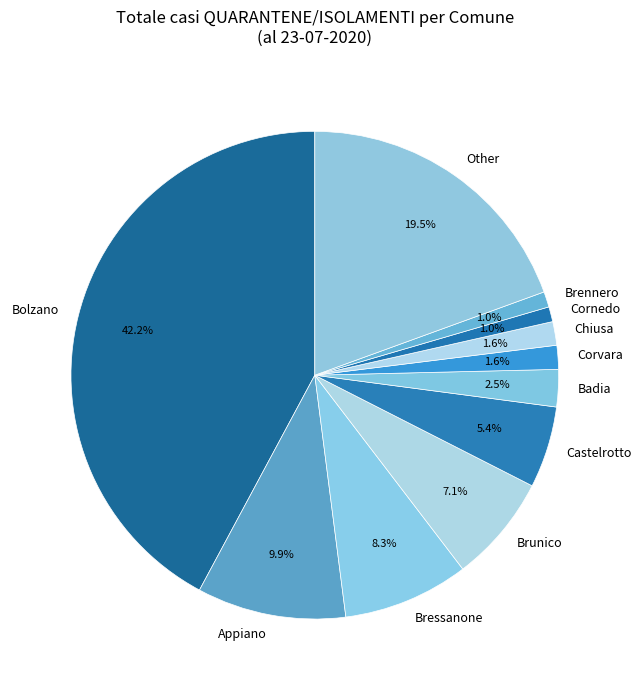

Is there any slice that represents more than half of the pie?

No